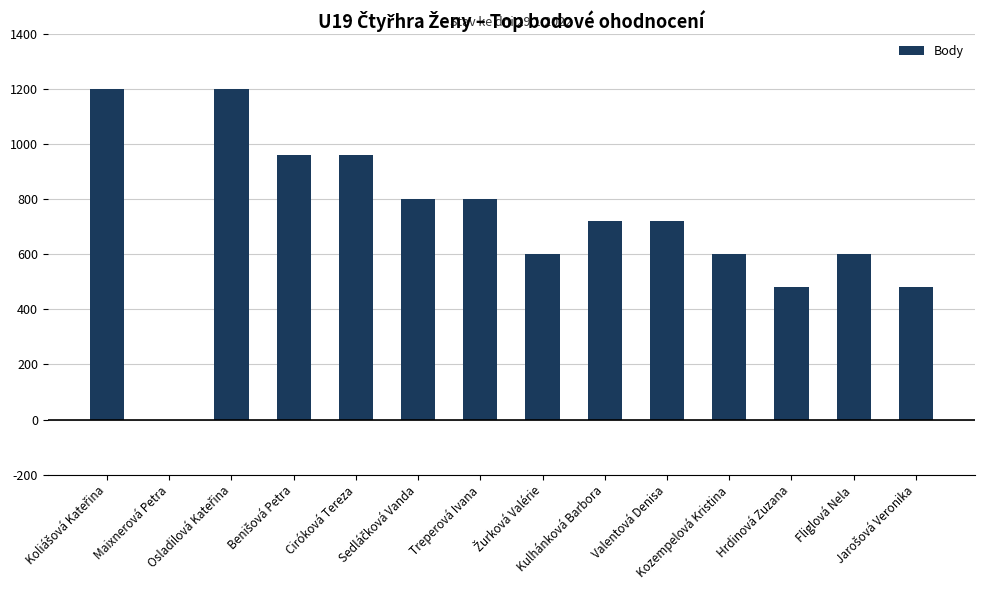

What is the sum of all values?

10120